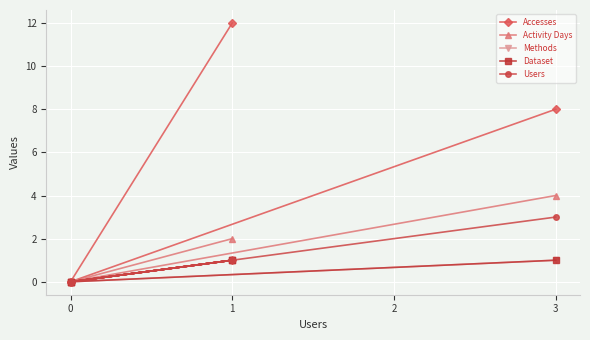

What is the maximum value for Activity Days?

4